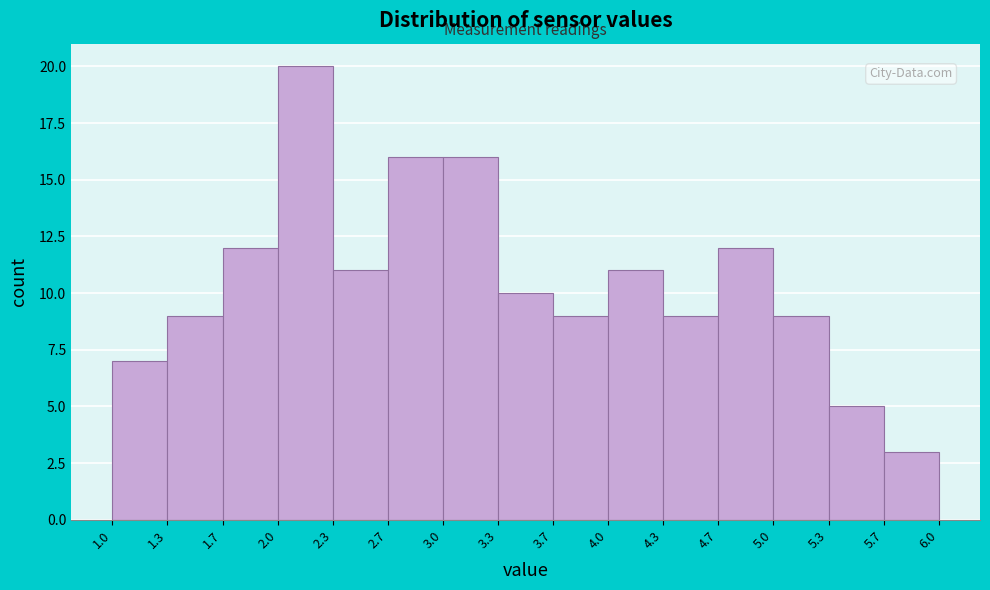

Over which range of the x-axis is the bar tallest?

2.0 to 2.3